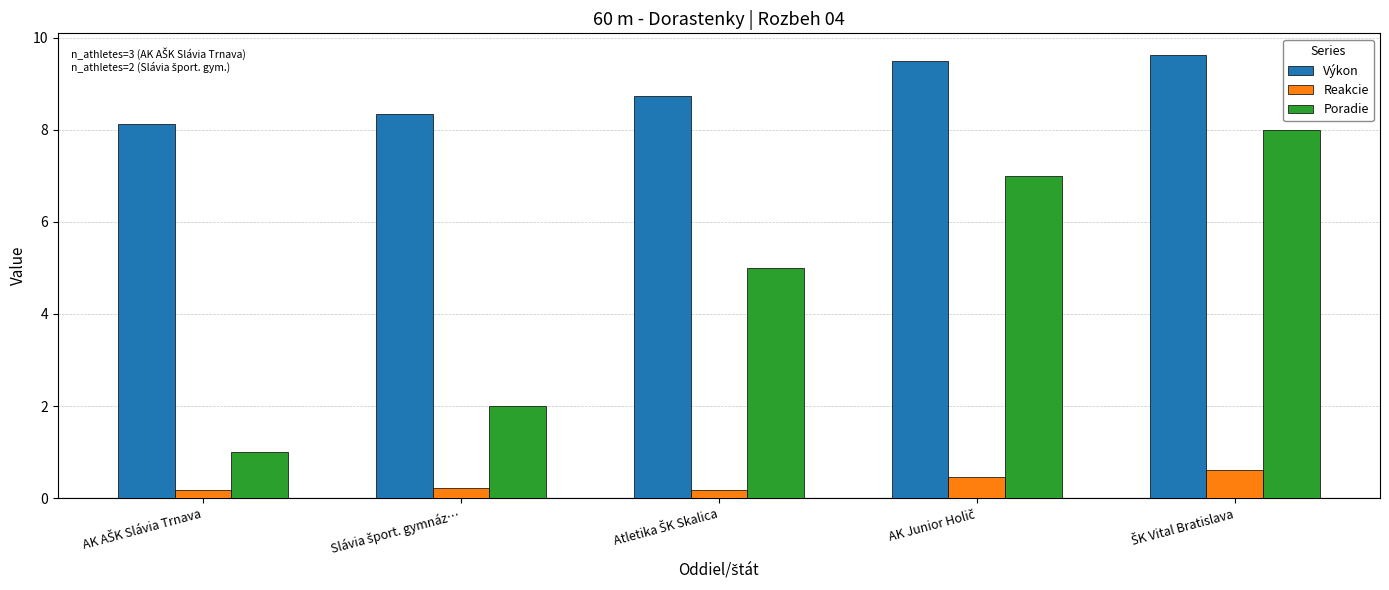

What is the difference between the maximum and second lowest values in the Výkon series?

1.3